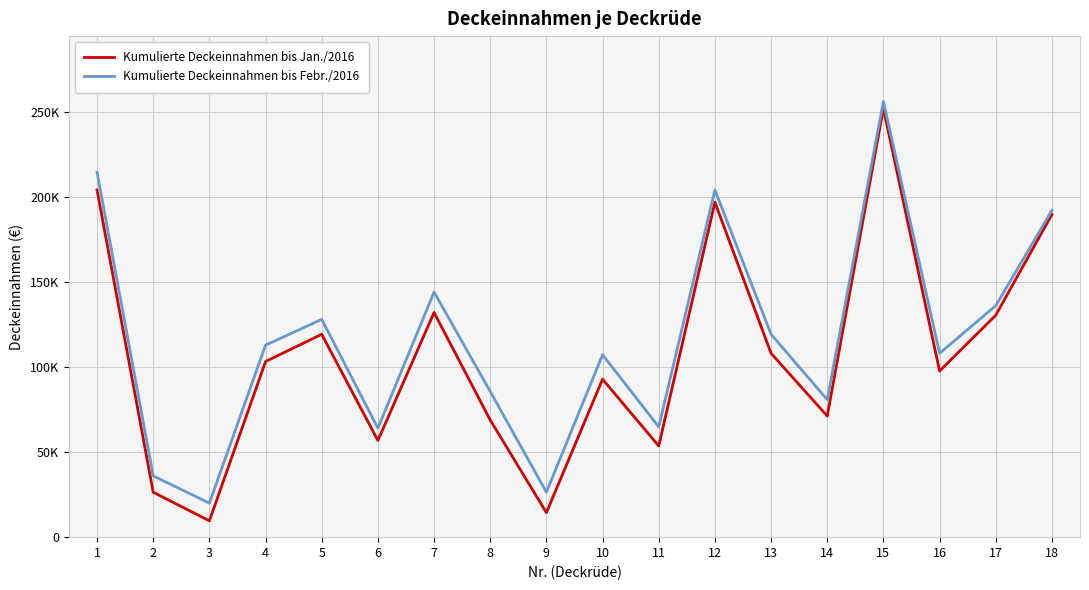

At which category does the chart reach its peak across all series?

15